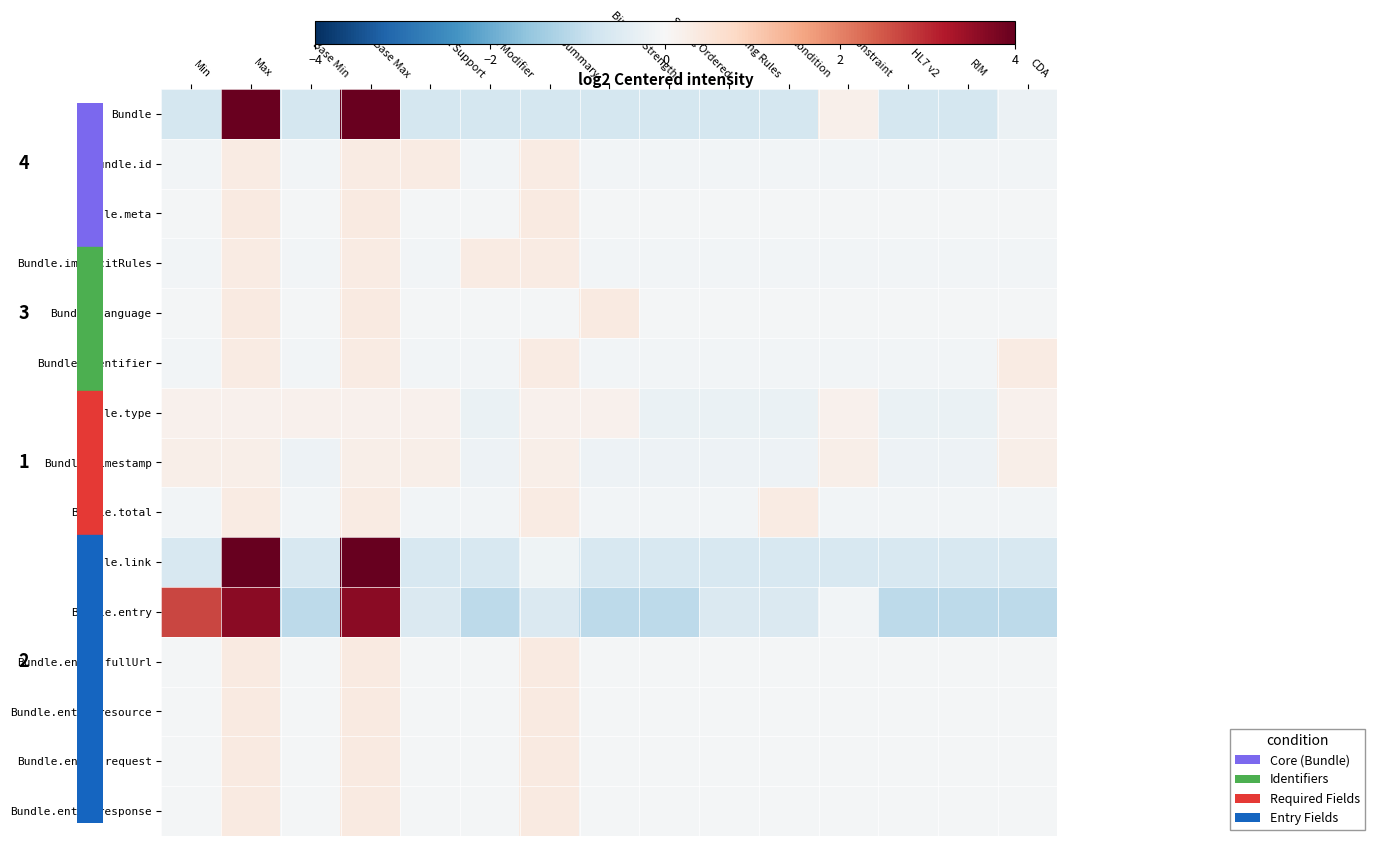

True or false: Bundle.entry has a value of -0.6 at Must Support.

True